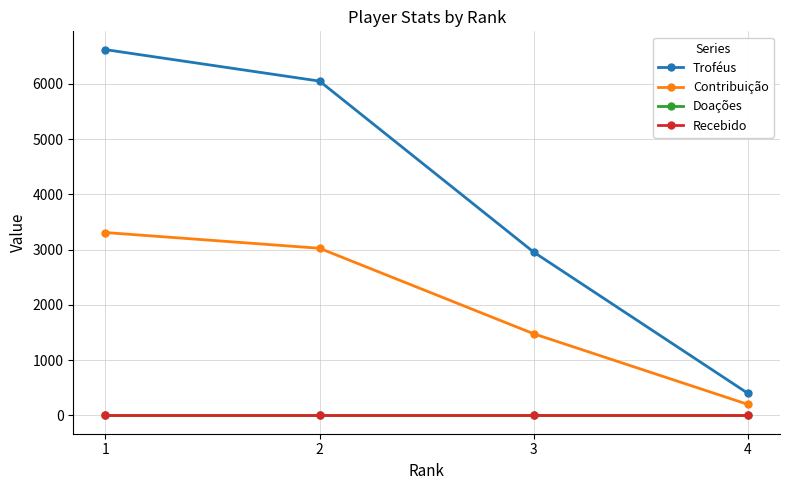

The value of Contribuição at 3 is 945. True or false?

False